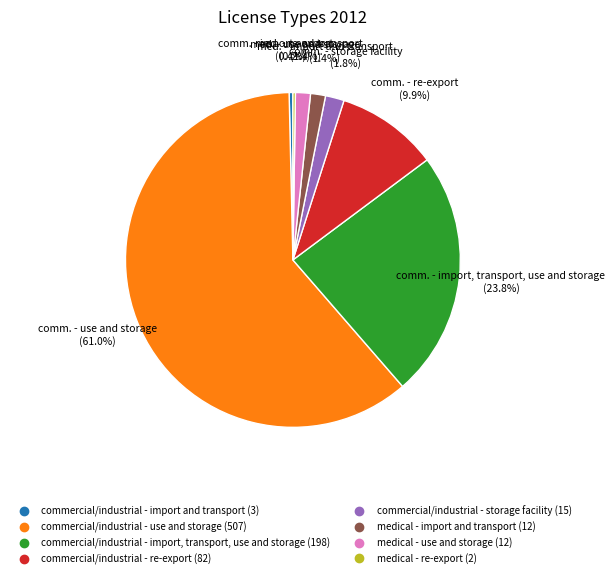

Does any single category account for the majority?

Yes